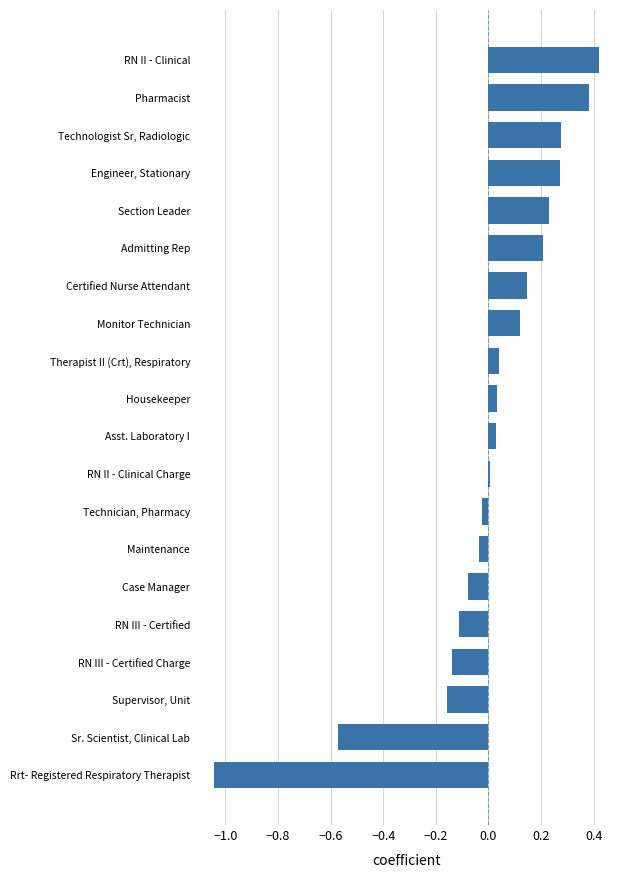

The value at Case Manager is -0.1. True or false?

True